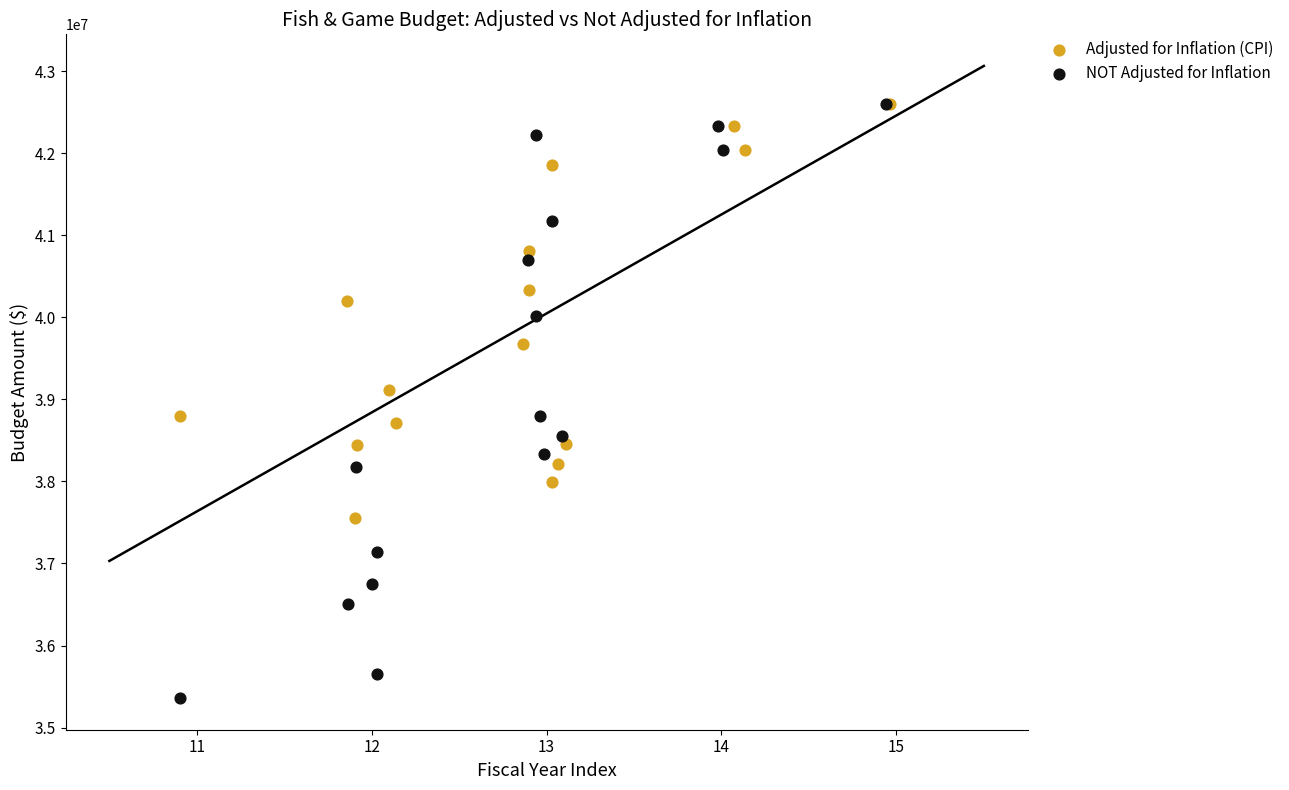

What are all the series names shown in the legend?

Adjusted for Inflation (CPI), NOT Adjusted for Inflation